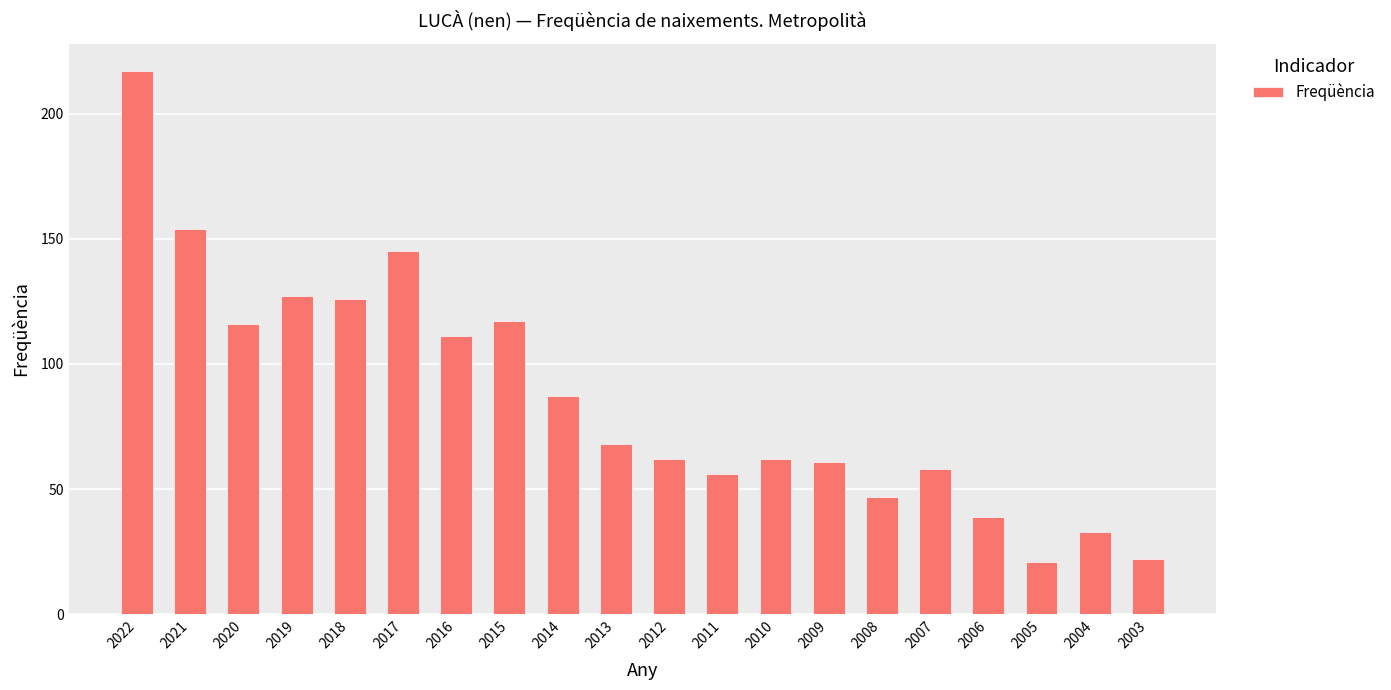

Which label corresponds to the largest value in the chart?

2022